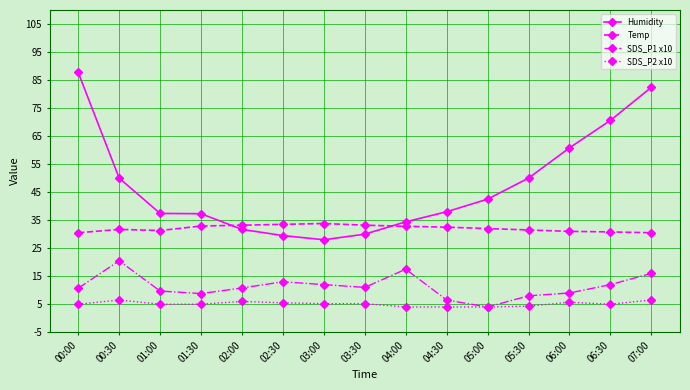

True or false: SDS_P1 x10 has a value of 16.3 at 00:00.

False